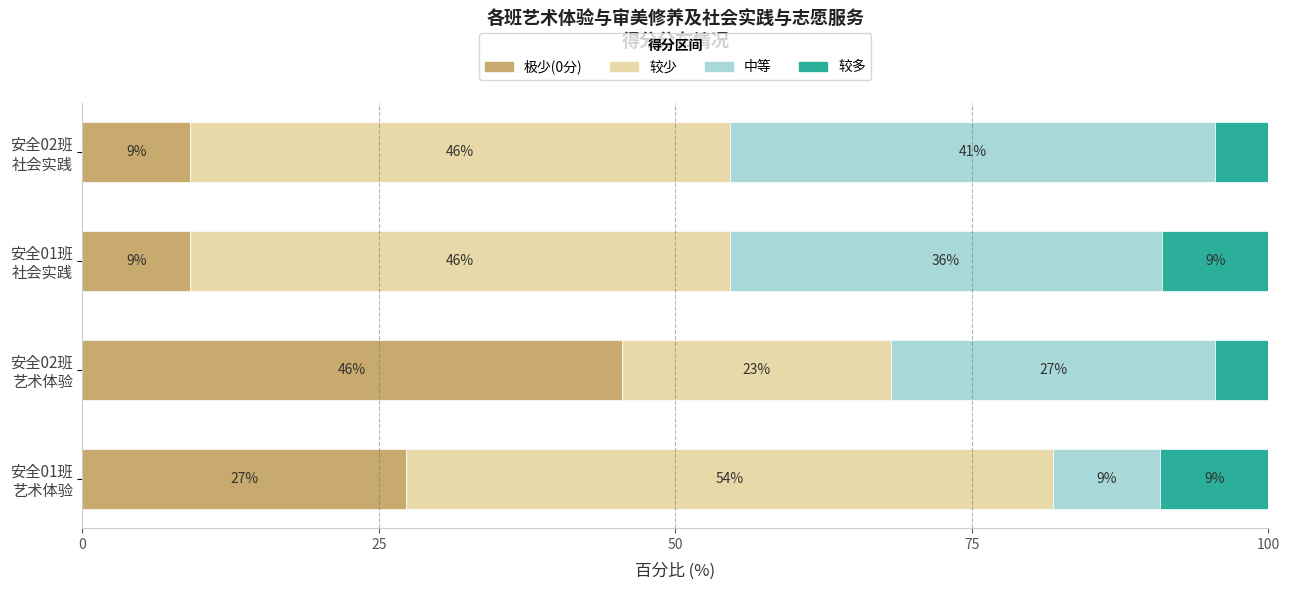

What is the value of the 中等 bar at the 4th from the left?

40.9